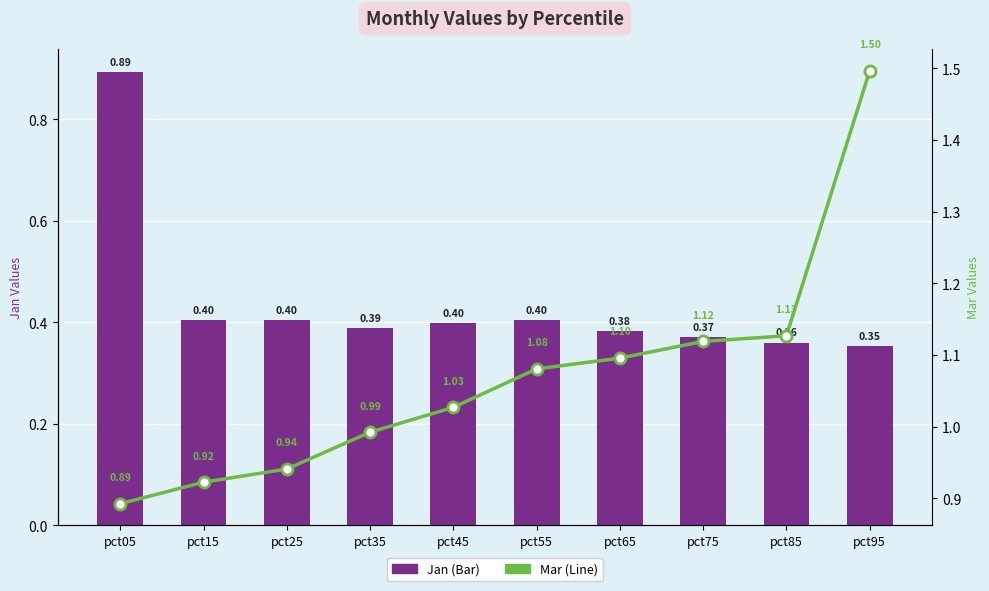

Rank the series at pct65 from lowest to highest value.

Jan (Bar), Mar (Line)